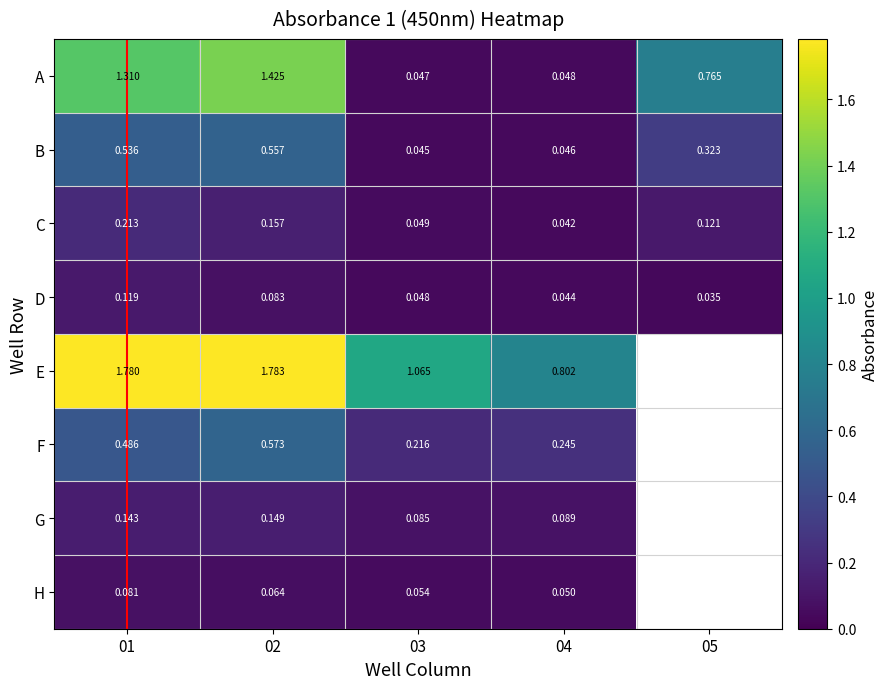

Rank the series at 02 from highest to lowest value.

E, A, F, B, C, G, D, H